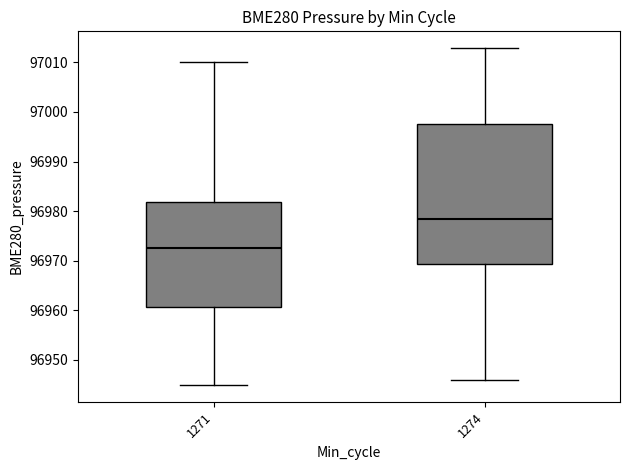

Reading left to right, transcribe this box plot: for each box, give where its median line is, the range the box spans, and where its two whiskers end, as read against the y-axis. The values are not printed on the chart, so give them approximately, as read against the axis.

1271: median 96972, box 96961 to 96982, whiskers 96945 to 97010
1274: median 96978, box 96969 to 96998, whiskers 96946 to 97013